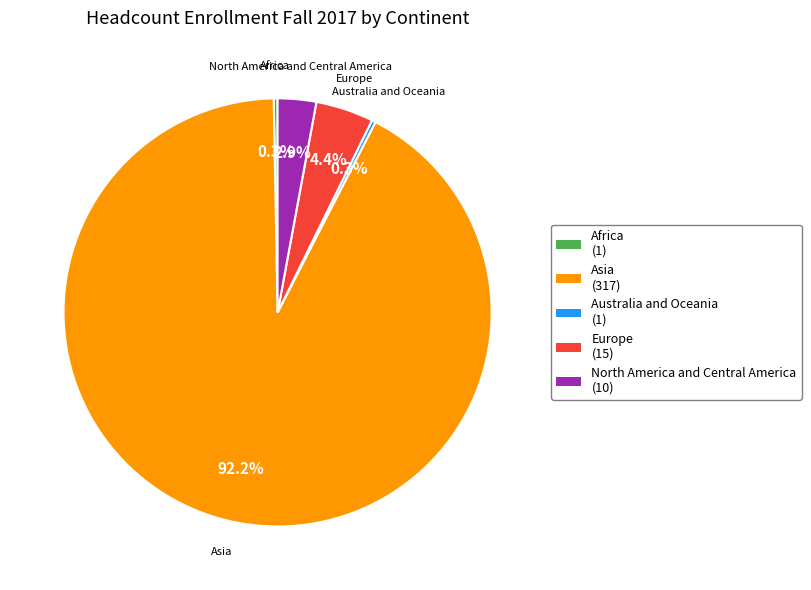

True or false: Africa accounts for 0% of the total.

True